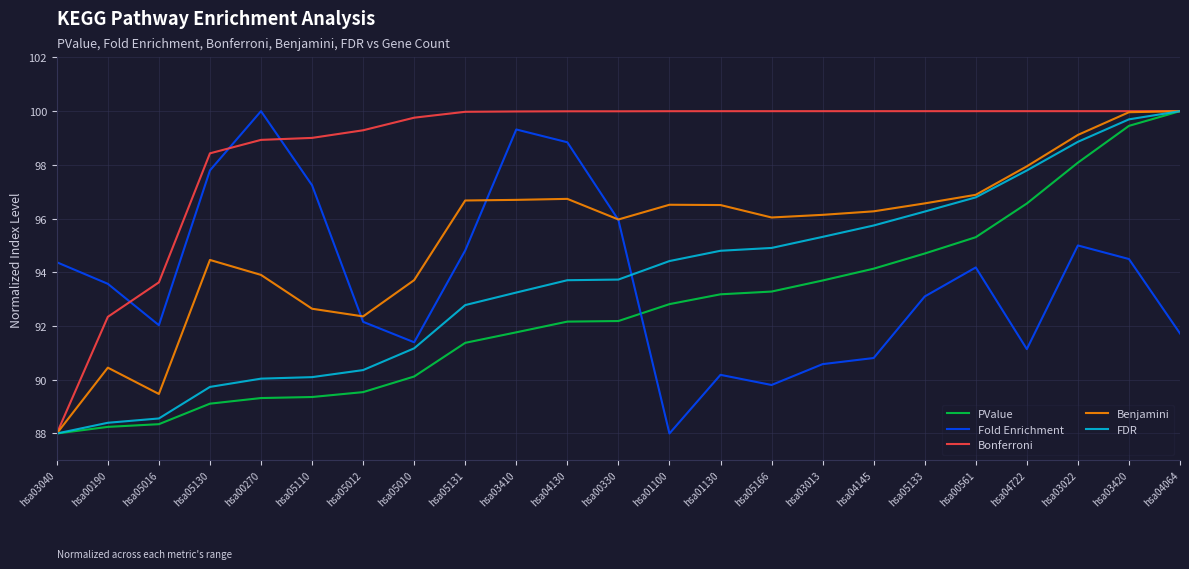

Count the number of categories in the chart.

23